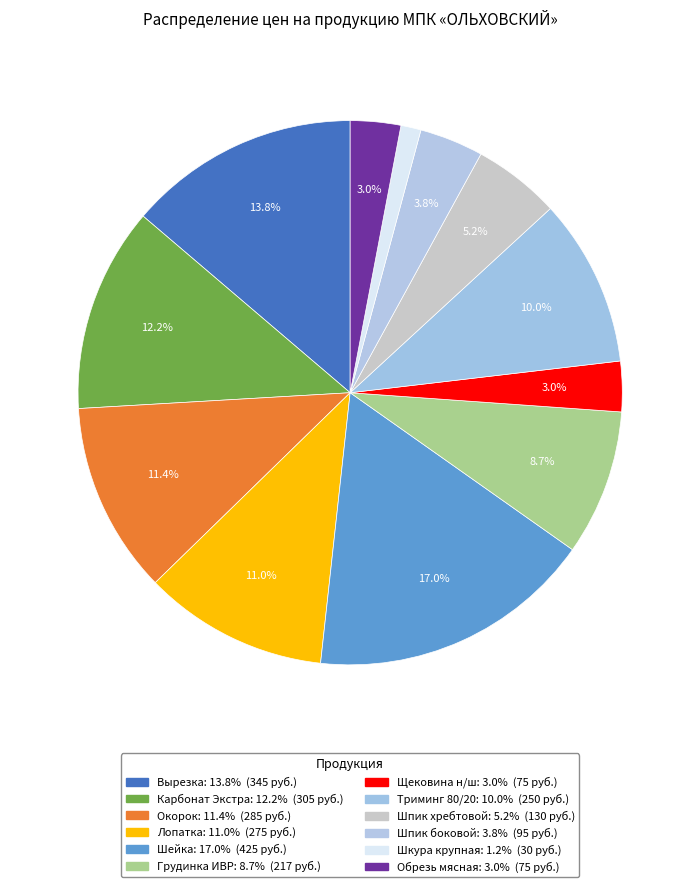

Which slice is the smallest?

Шкура крупная